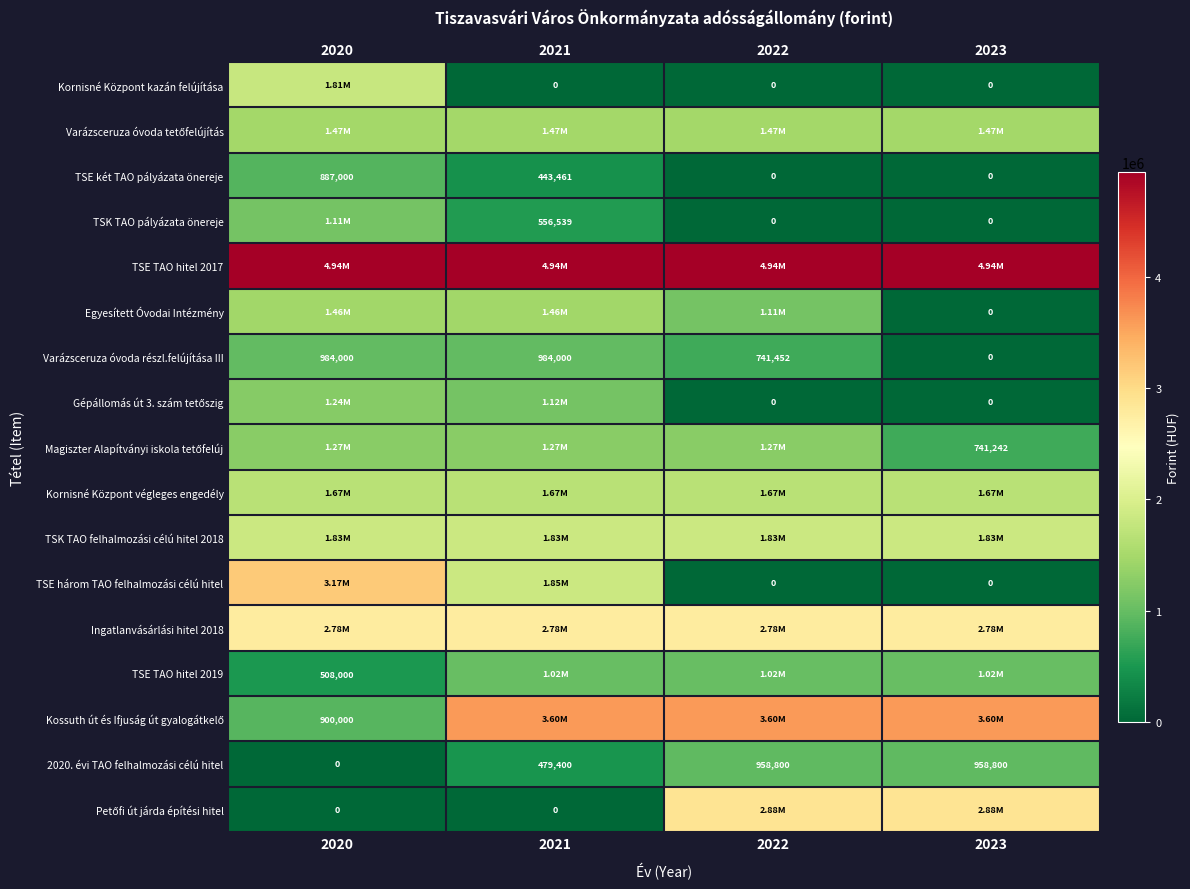

True or false: 2020. évi TAO felhalmozási célú hitel has a value of 655554 at 2022.

False